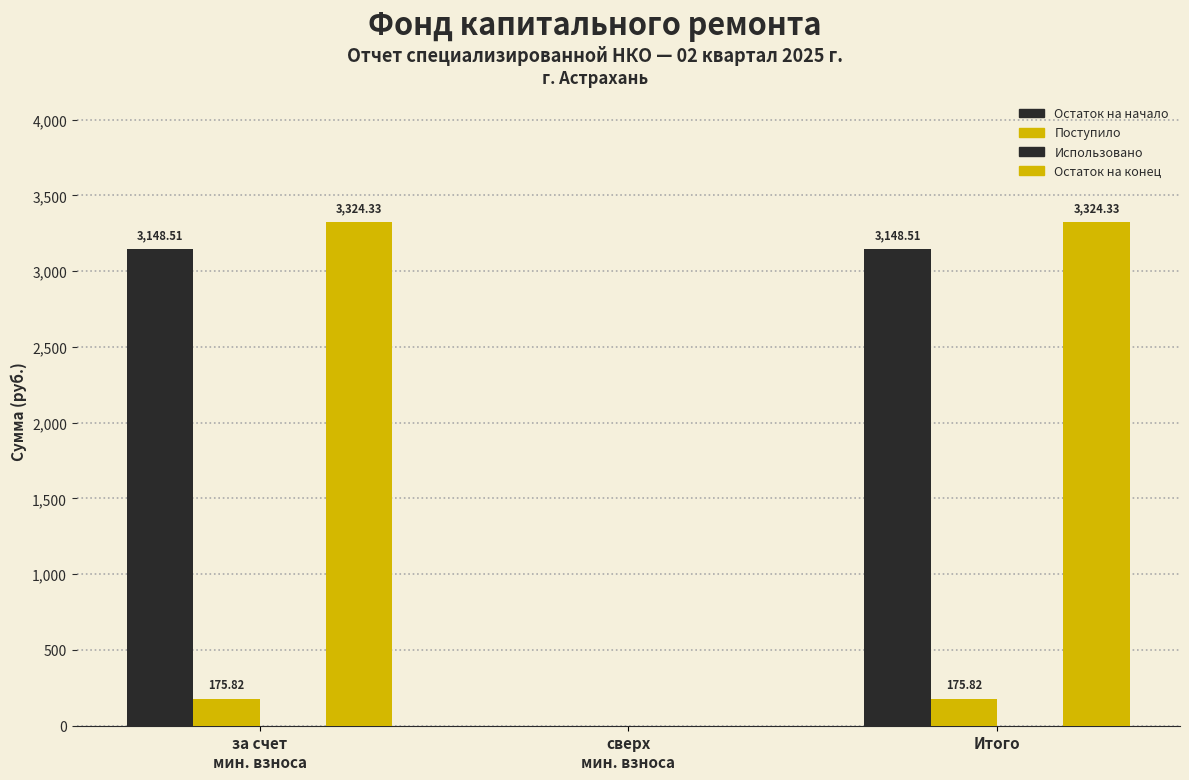

Count the number of data series in this chart.

3